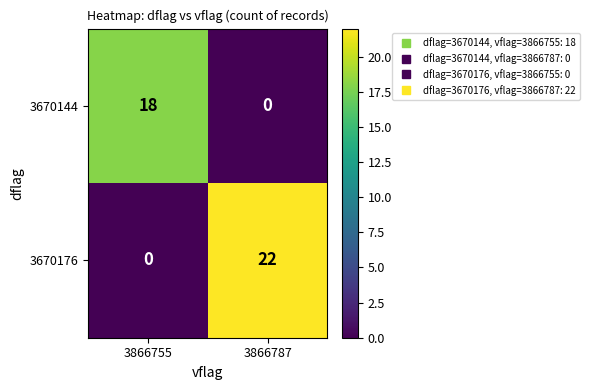

The value of 3670144 at 3866787 is 0. True or false?

True